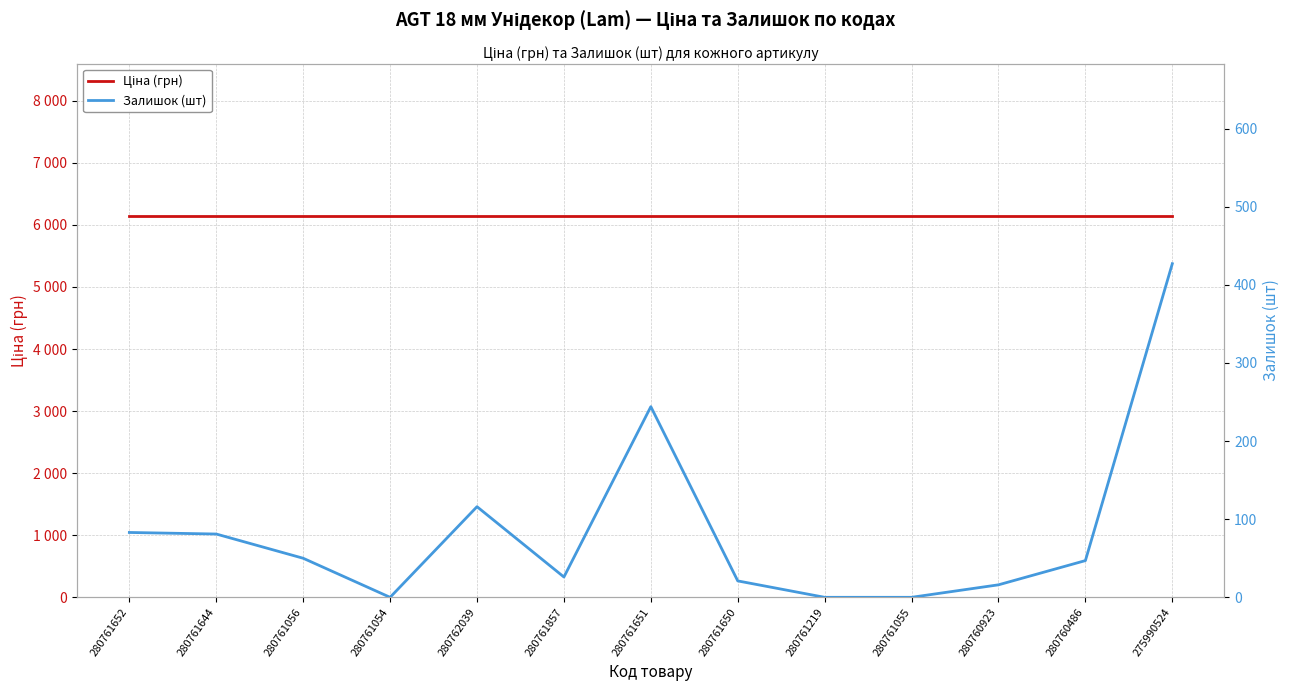

What is the sum of all Залишок (шт) values?

1111.0